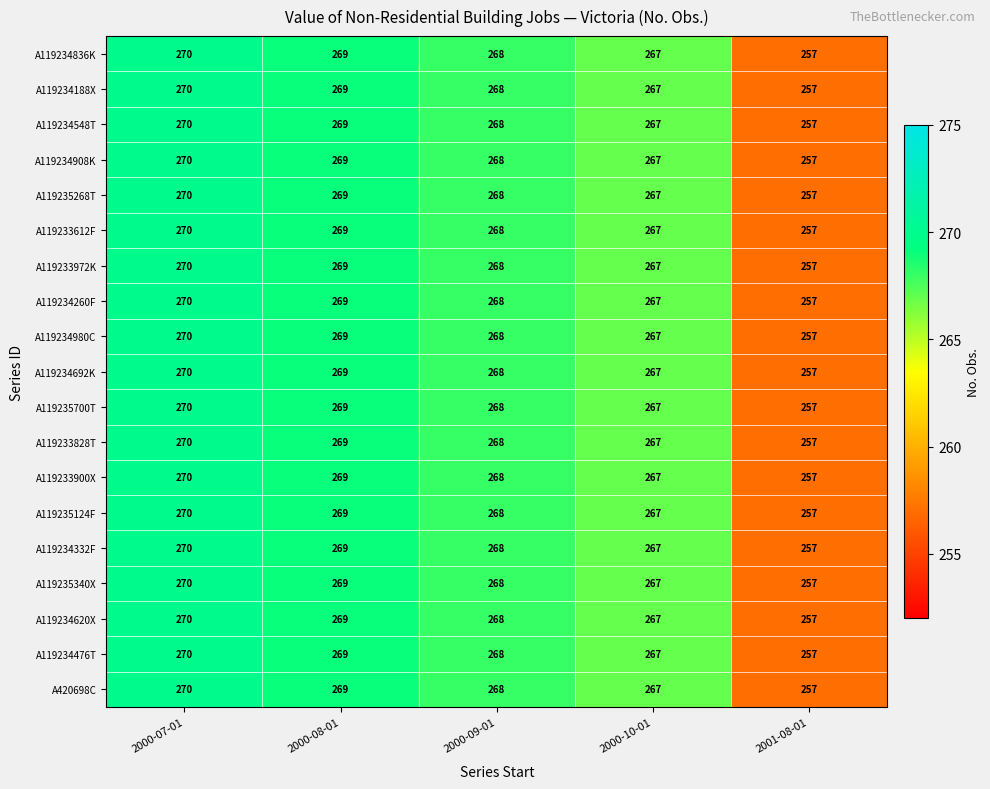

Is it true that A119234692K equals 404 at 2000-10-01?

False